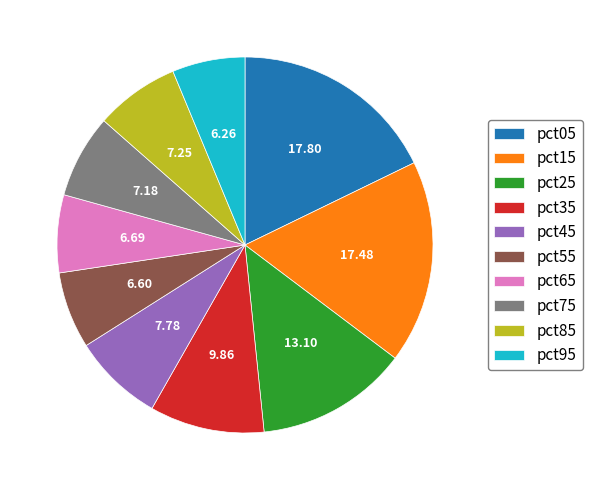

How many slices are in this pie chart?

10